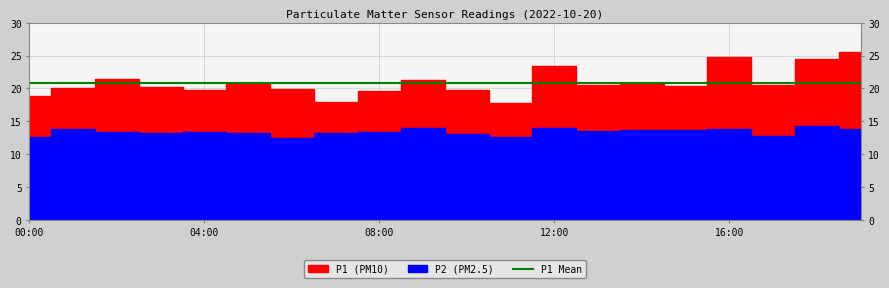

What is the difference between the maximum and minimum values in the P1 series?

7.8